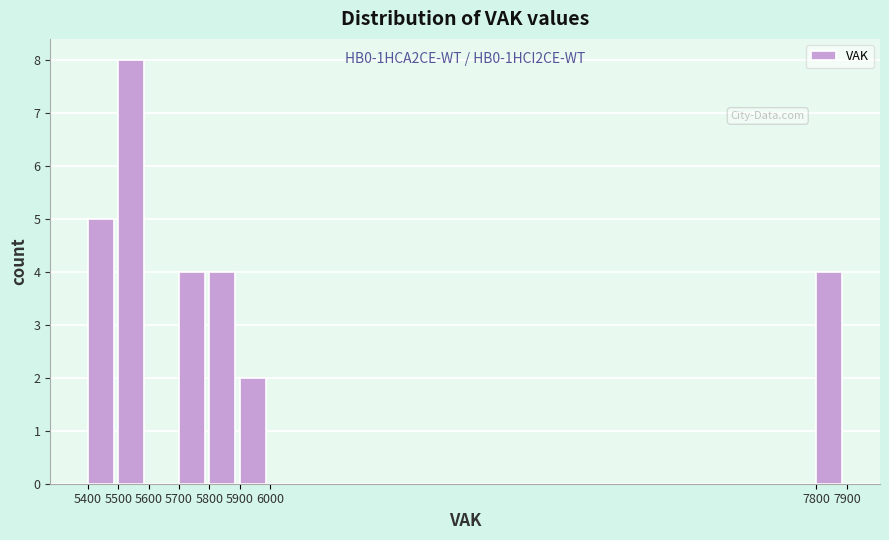

Which range on the x-axis has the tallest bar?

5500 to 5600